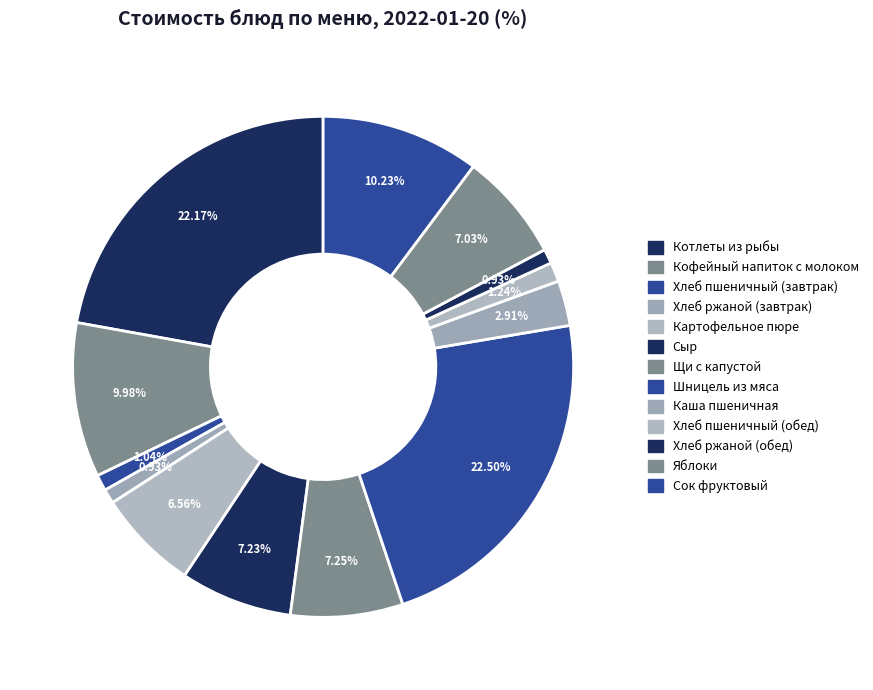

Does Хлеб ржаной (обед) represent more than half of the total?

No